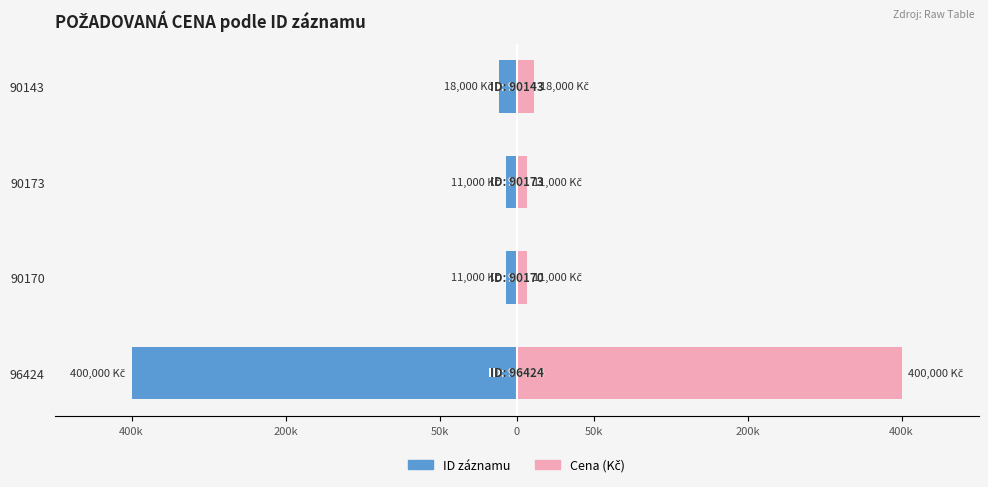

At how many categories does at least one series exceed -18?

4